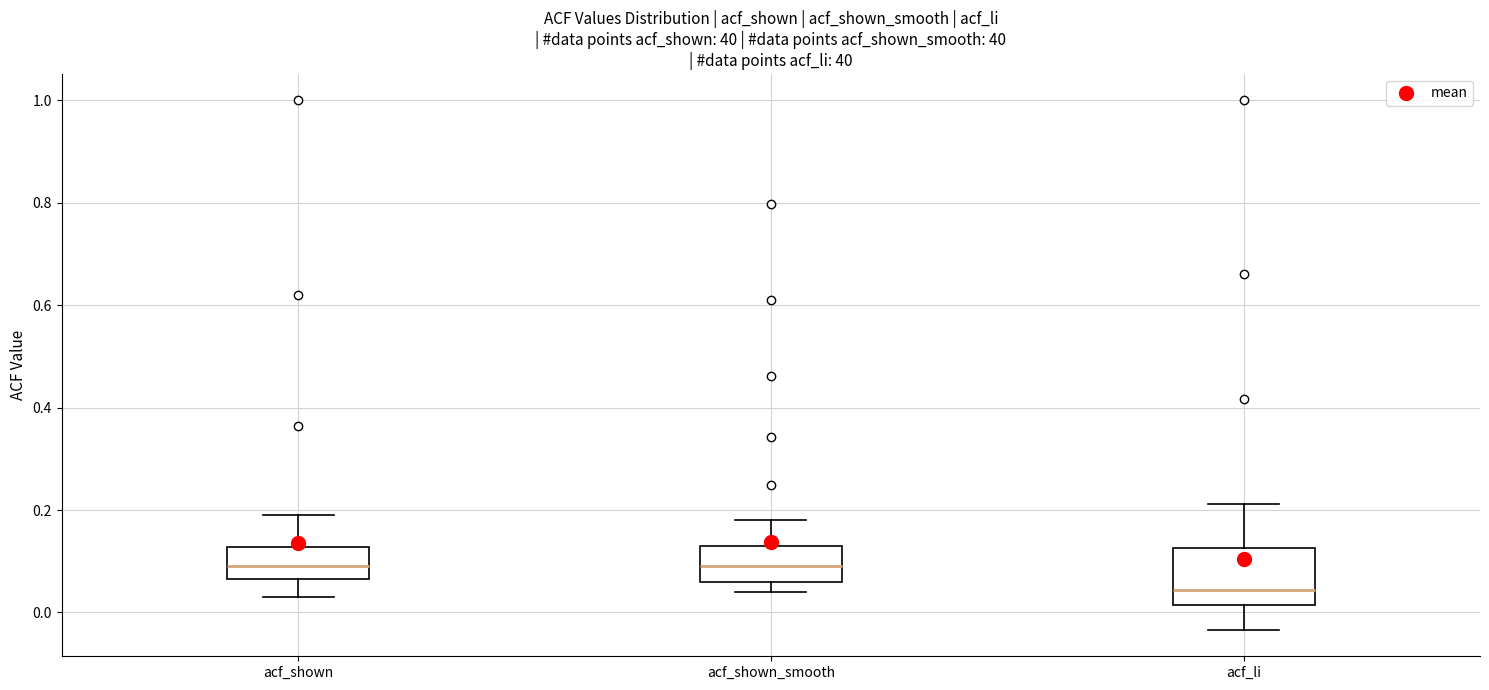

Reading left to right, read every box against the y-axis: the position of its median line, the range the box covers, and the ends of its whiskers. The values are not printed on the chart, so give them approximately, as read against the axis.

acf_shown: median 0.10, box 0.06 to 0.12, whiskers 0.04 to 0.20
acf_shown_smooth: median 0.10, box 0.06 to 0.14, whiskers 0.04 to 0.18
acf_li: median 0.04, box 0.02 to 0.12, whiskers -0.04 to 0.22